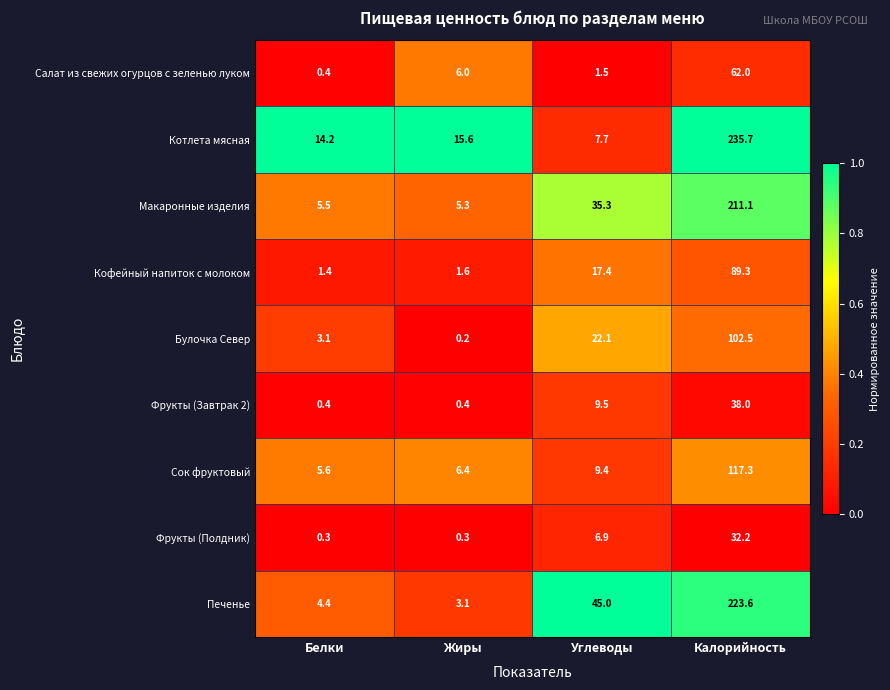

Which series has the widest spread of values?

Котлета мясная